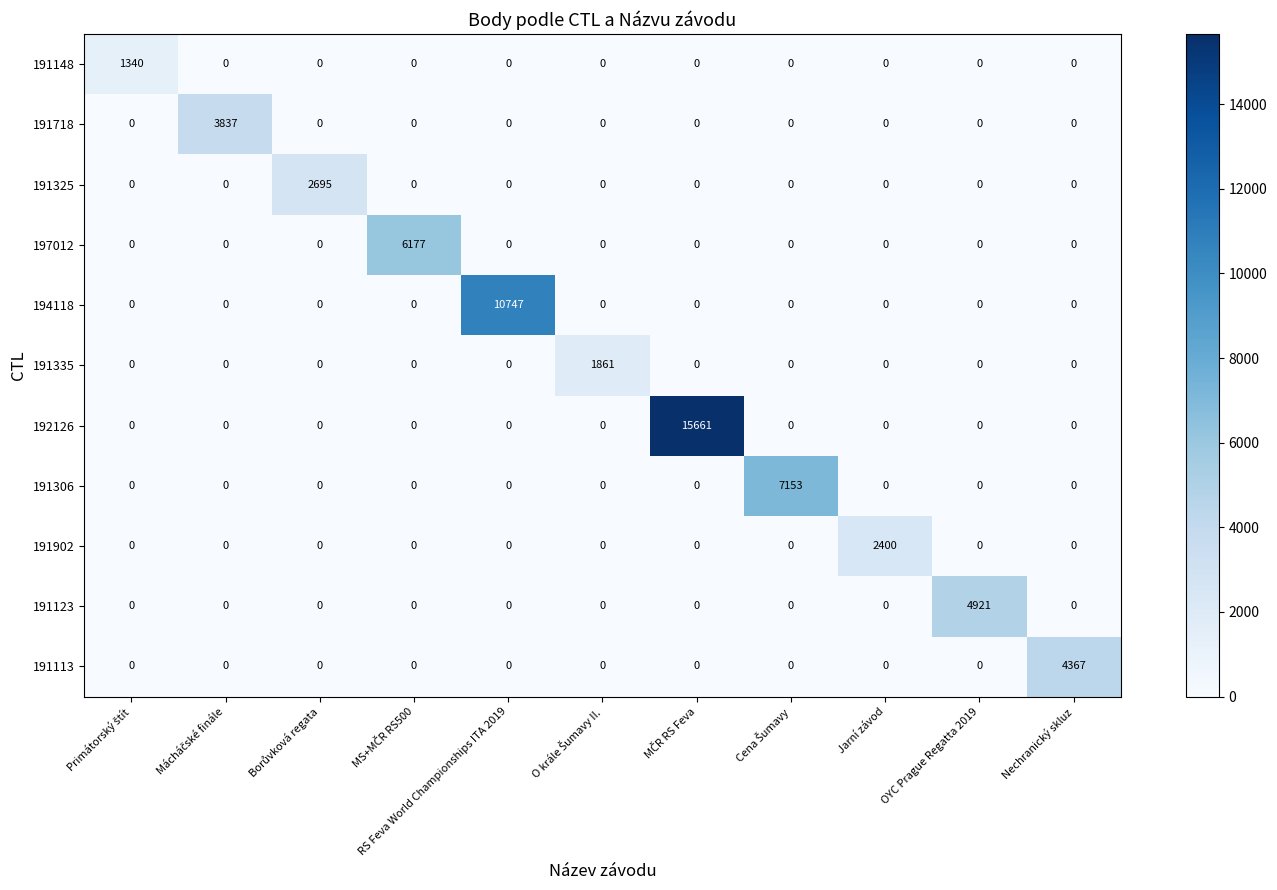

The 197012 series shows 3612 at RS Feva World Championships ITA 2019. True or false?

False